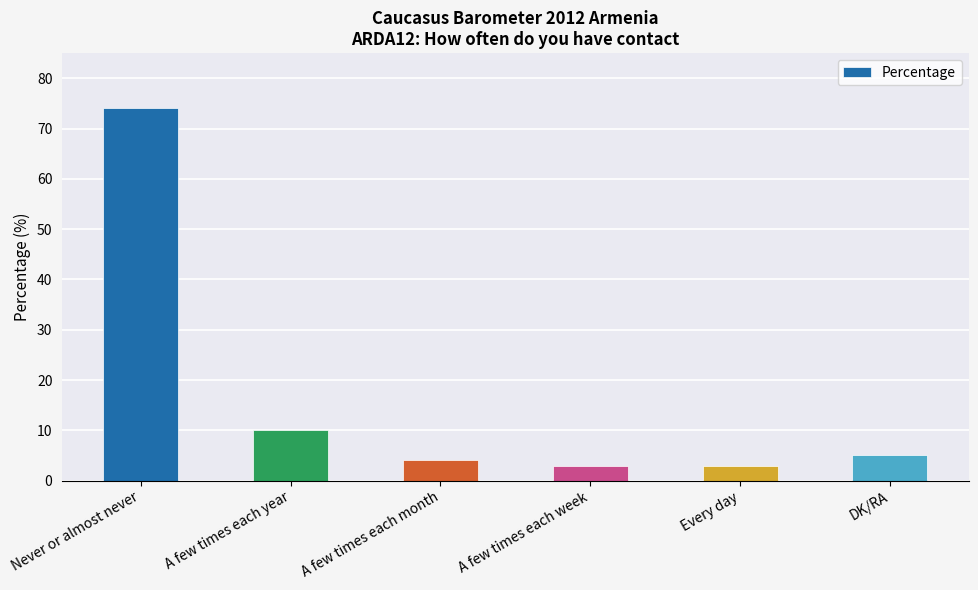

What is the change in value from A few times each month to Every day?

-1